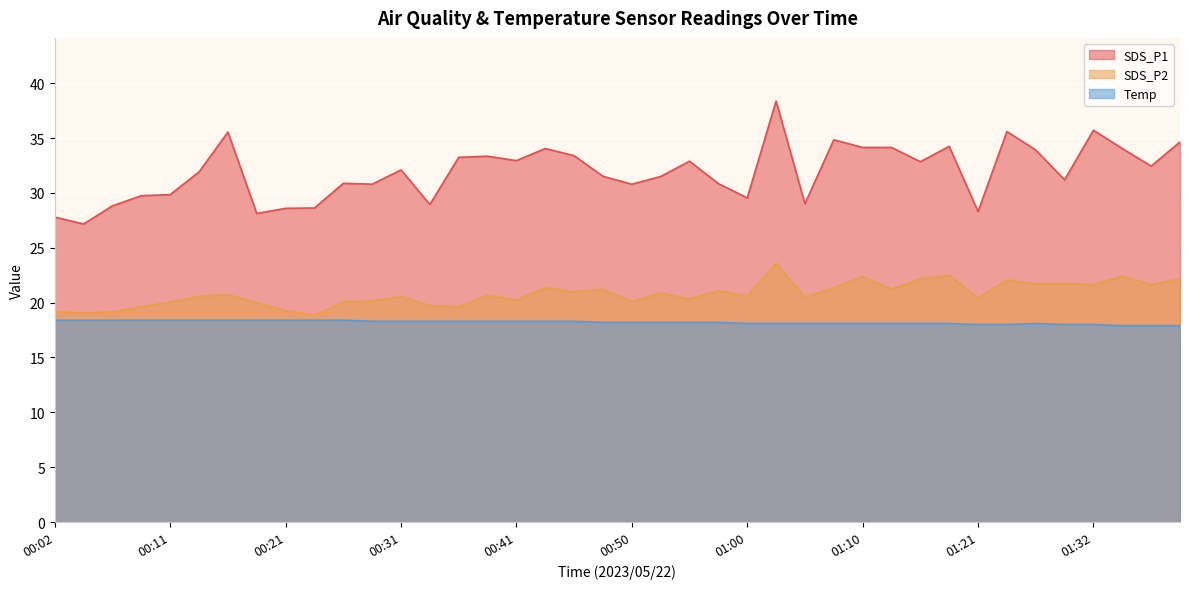

Which series changed the most between 00:19 and 00:33?

SDS_P1